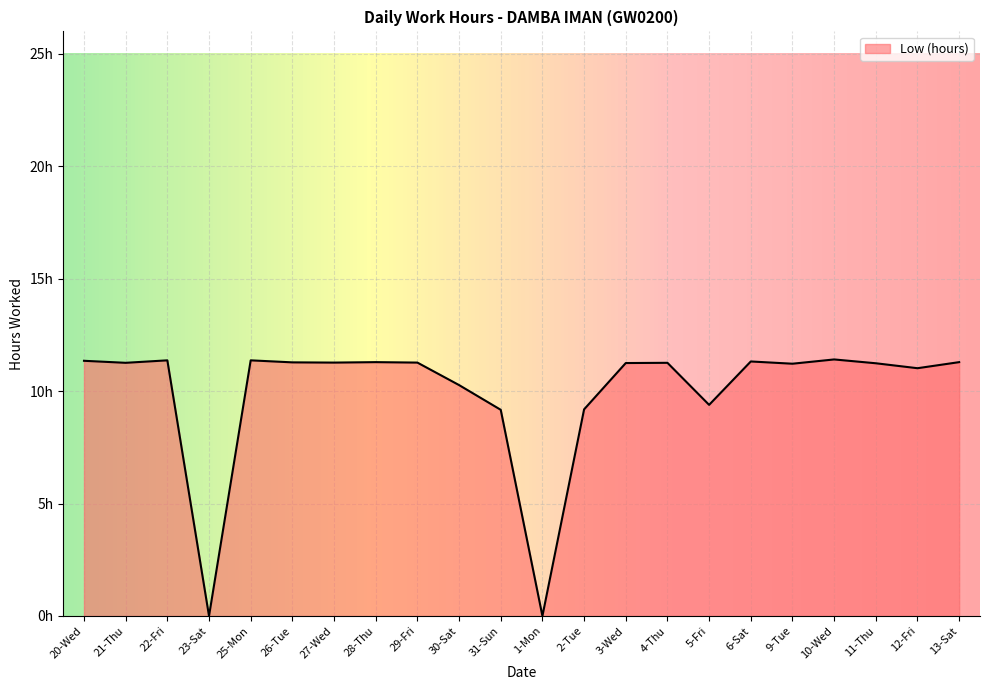

What is the greatest value displayed?

11.4